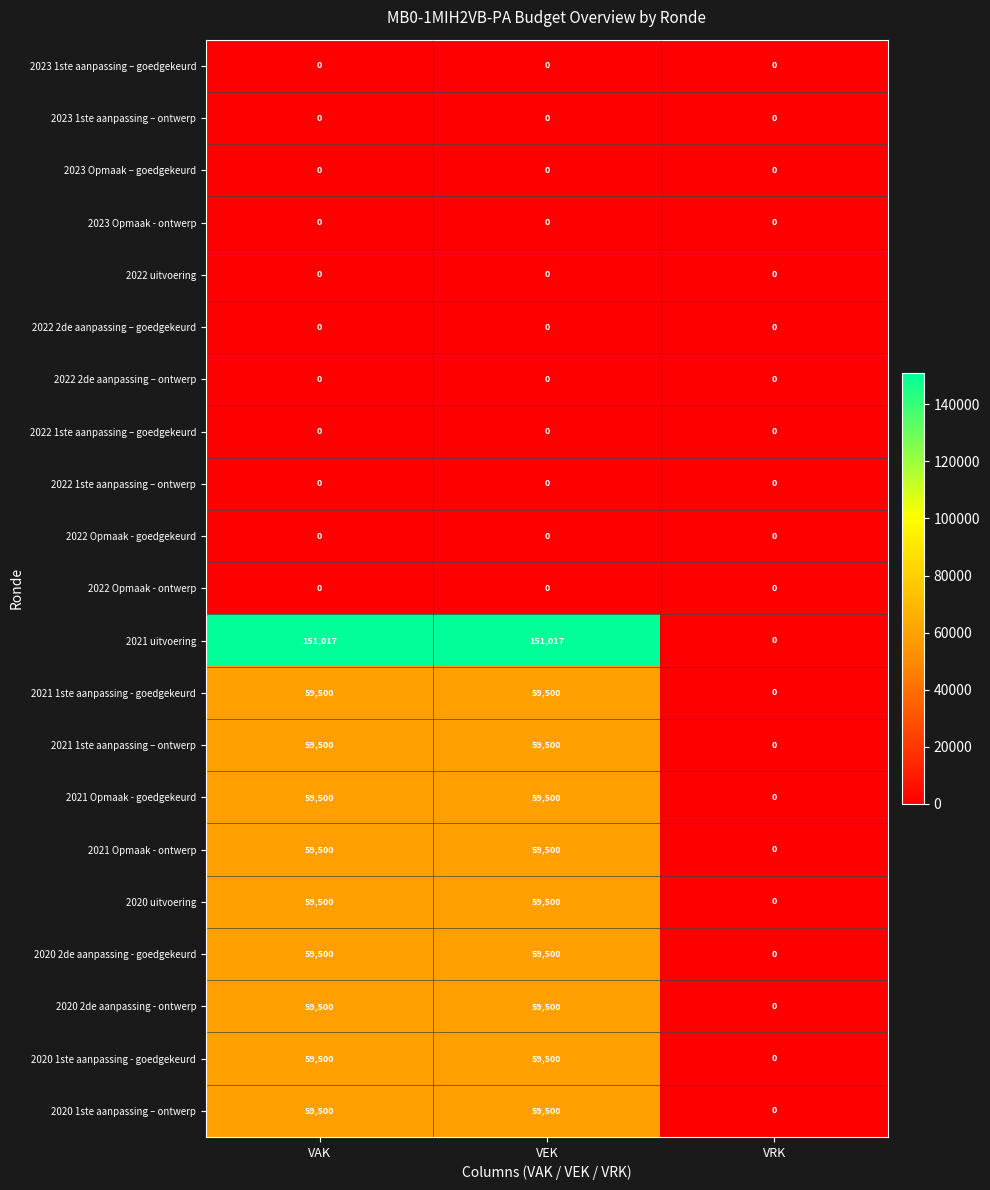

Between VEK and VRK, which series saw the biggest shift?

2021 uitvoering